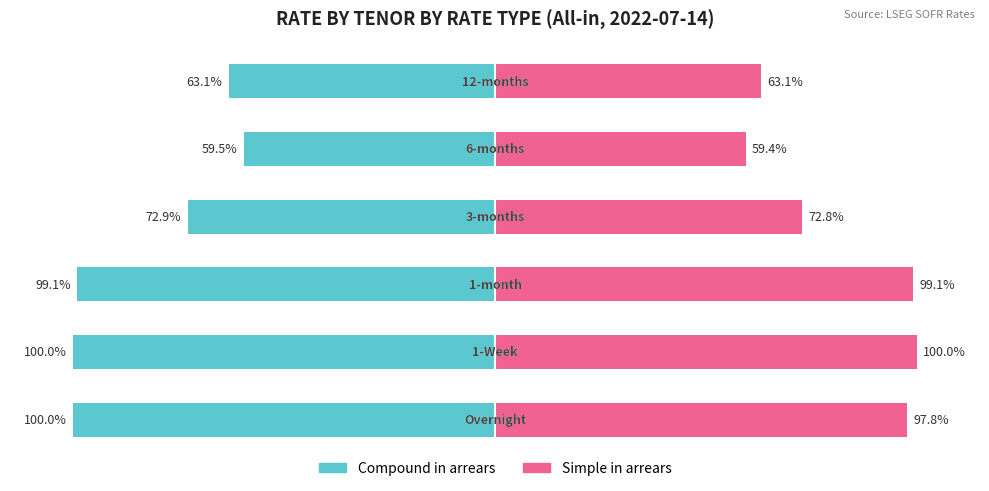

Which has a higher value, −50 or 50?

50